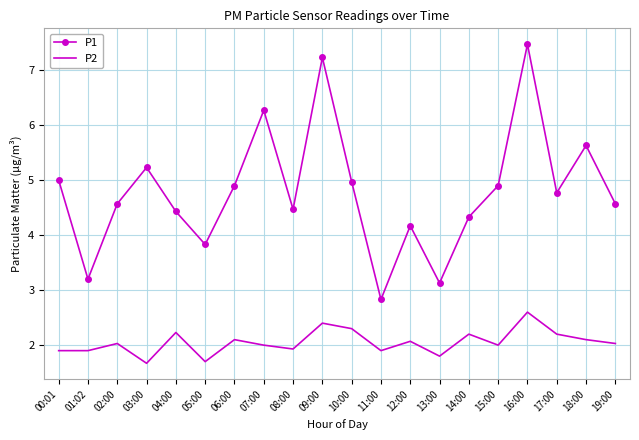

Which series changed the most between 01:02 and 17:00?

P1